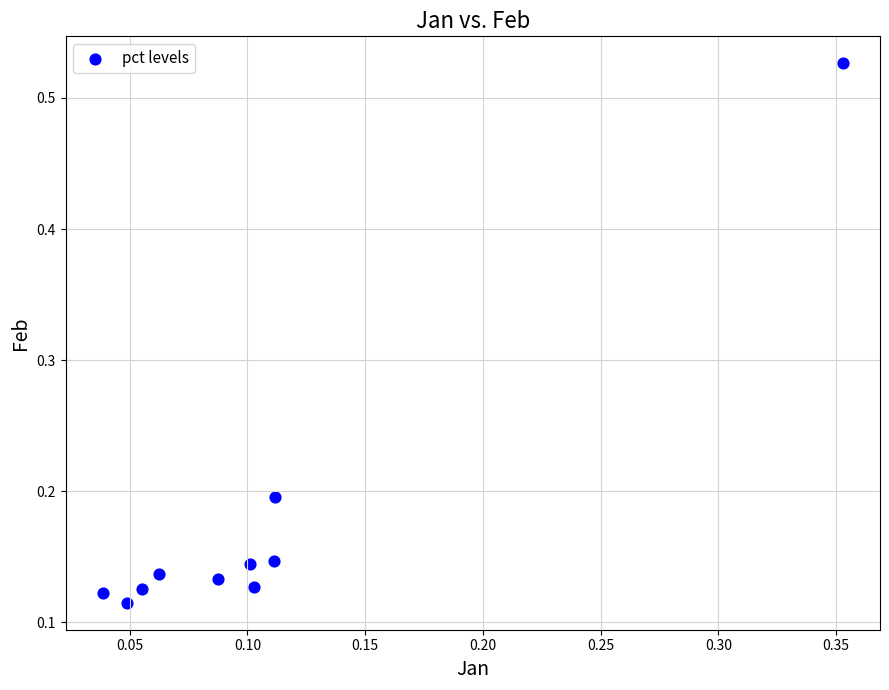

What is the range of Y values (max minus min)?

0.4